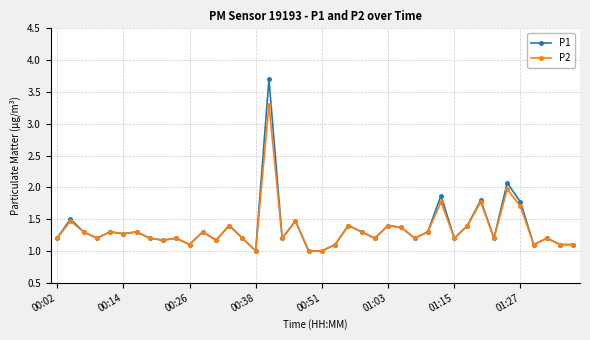

What is the value of the P1 point at the 32nd from the left?

1.4